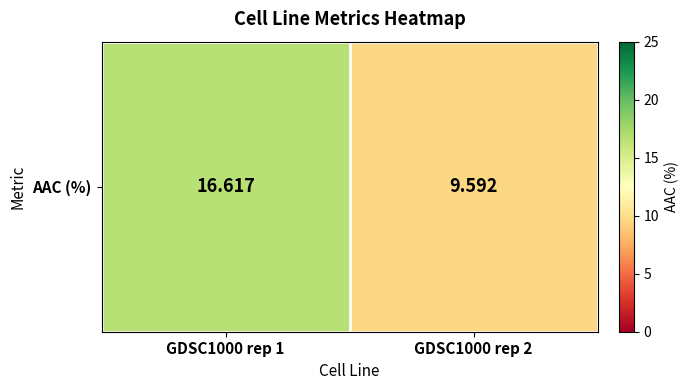

At which category does the chart reach its peak across all series?

GDSC1000 rep 1